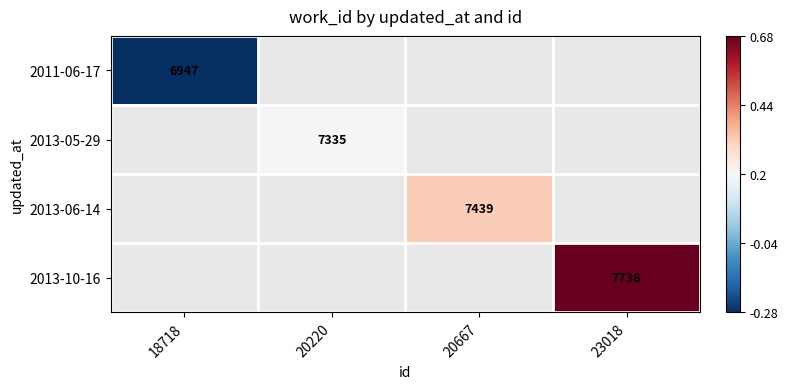

What value does the 2013-06-14 series have at 20667?

0.3